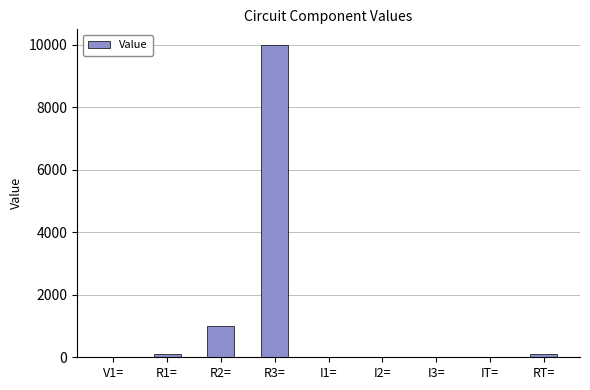

Which has a higher value, RT= or IT=?

RT=